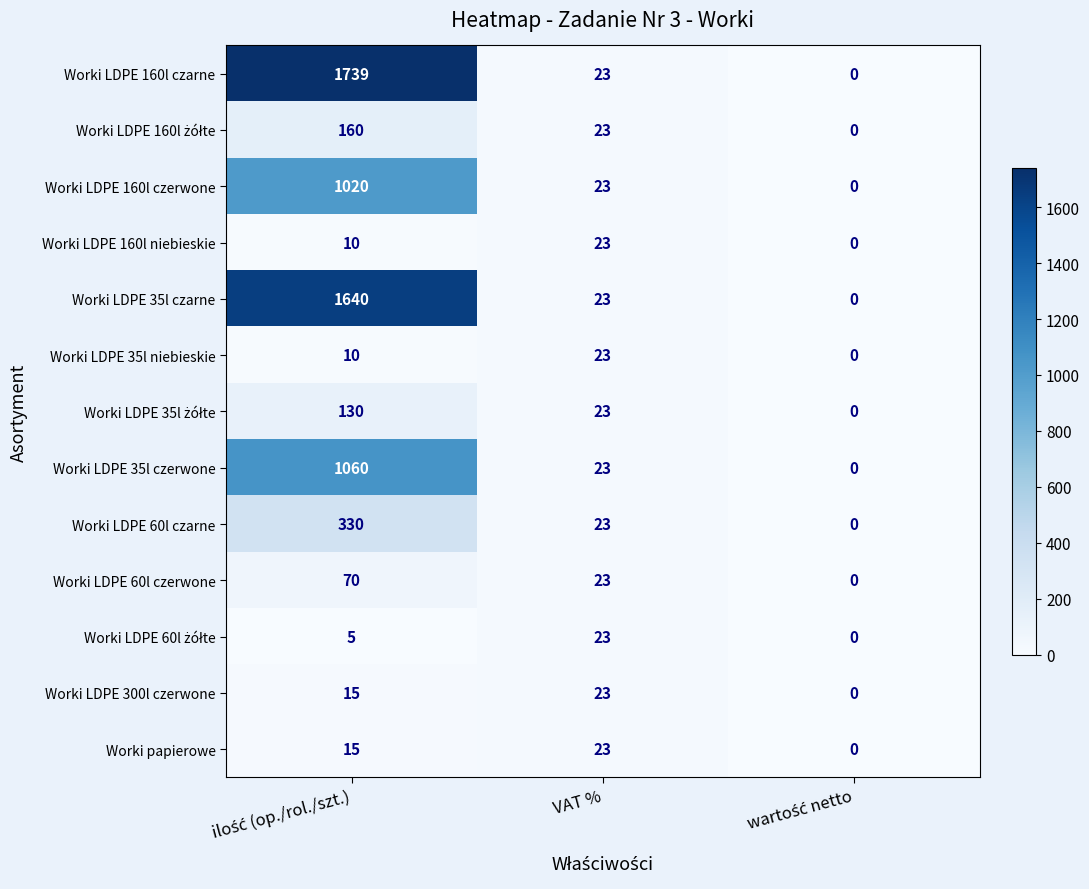

What is the highest value of the Worki LDPE 60l czarne series?

330